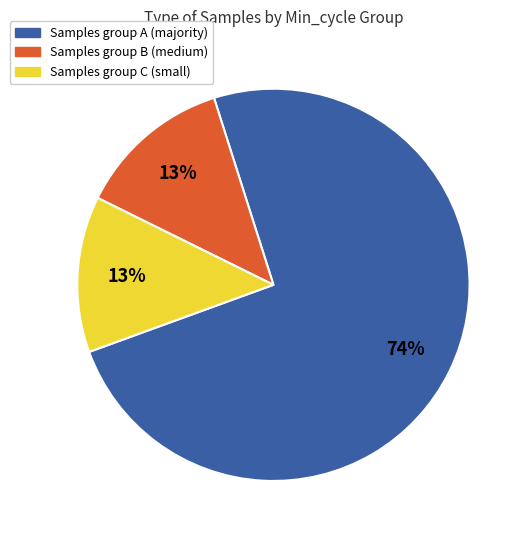

To the nearest percent, what is the average slice percentage?

33%